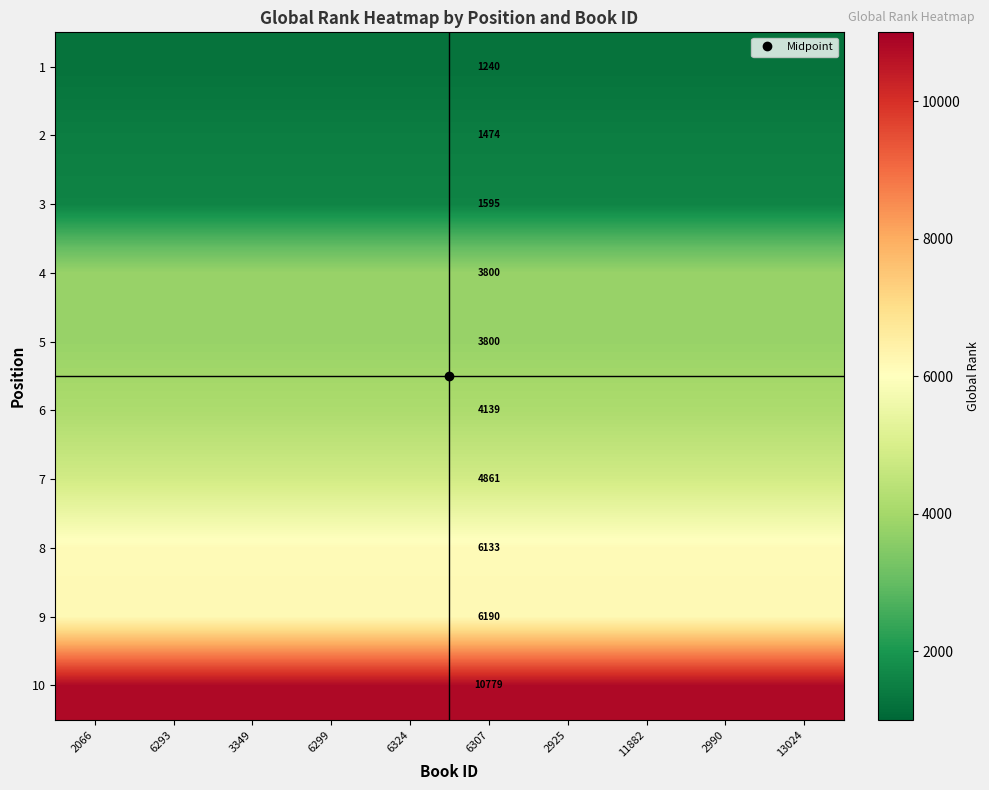

Which has a higher value, 11882 or 6324?

11882